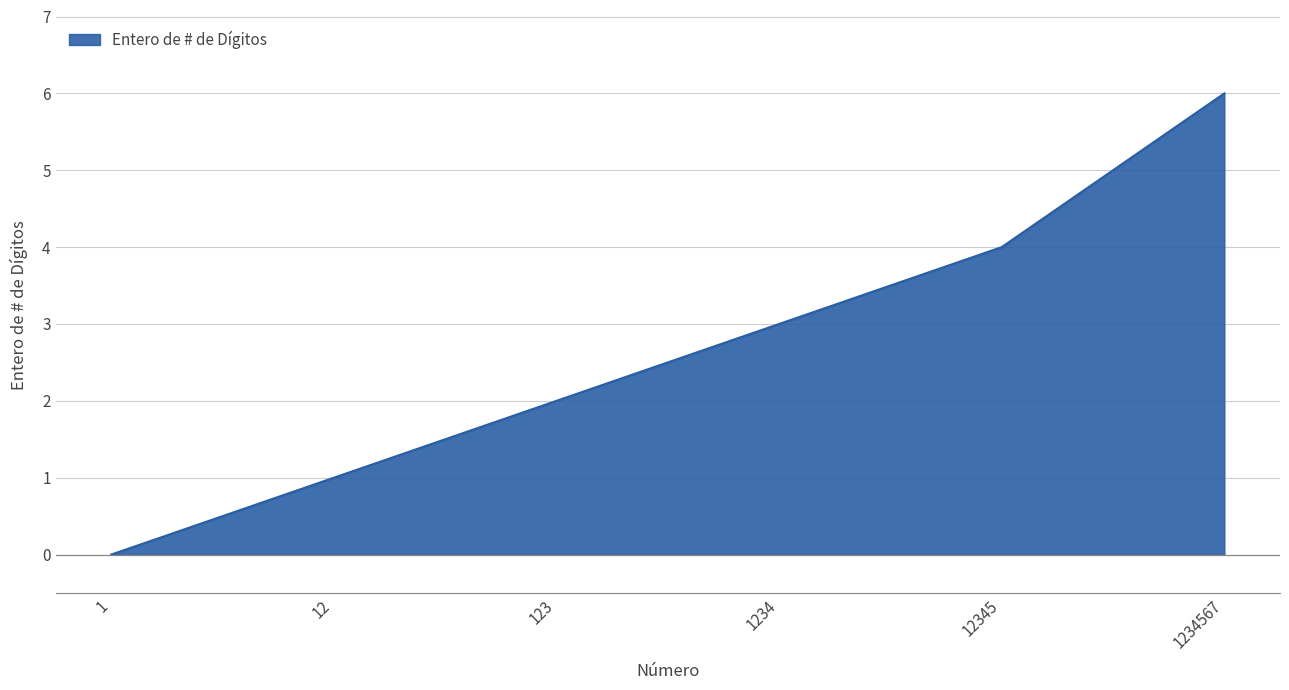

Does the chart have visible grid lines?

Yes